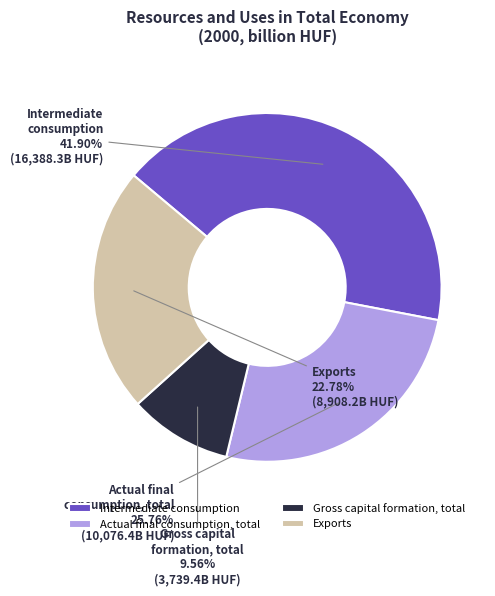

To the nearest percent, what portion does Gross capital formation, total represent?

10%